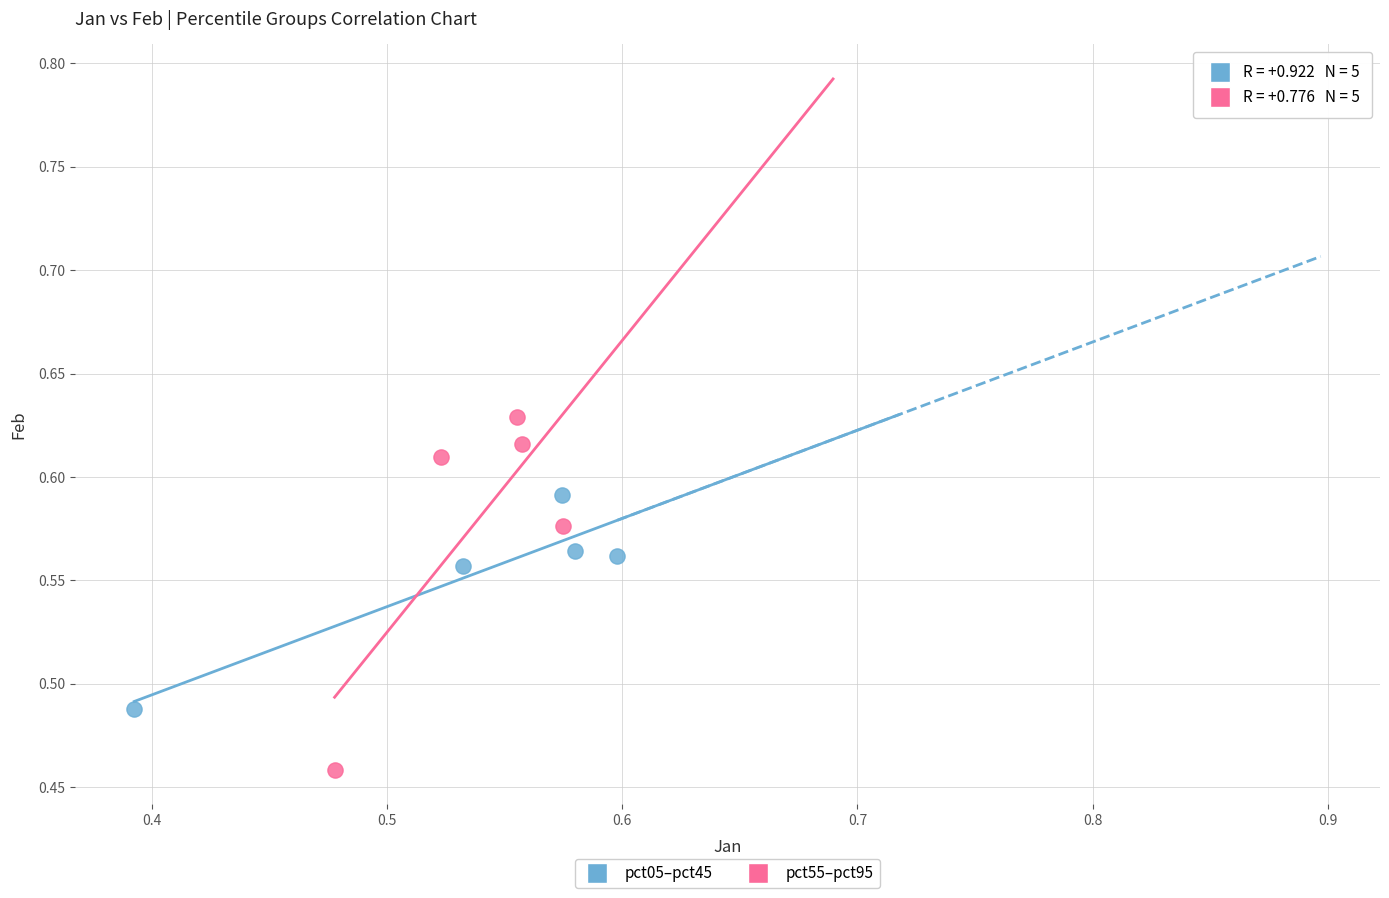

What are all the series names shown in the legend?

pct05–pct45, pct55–pct95